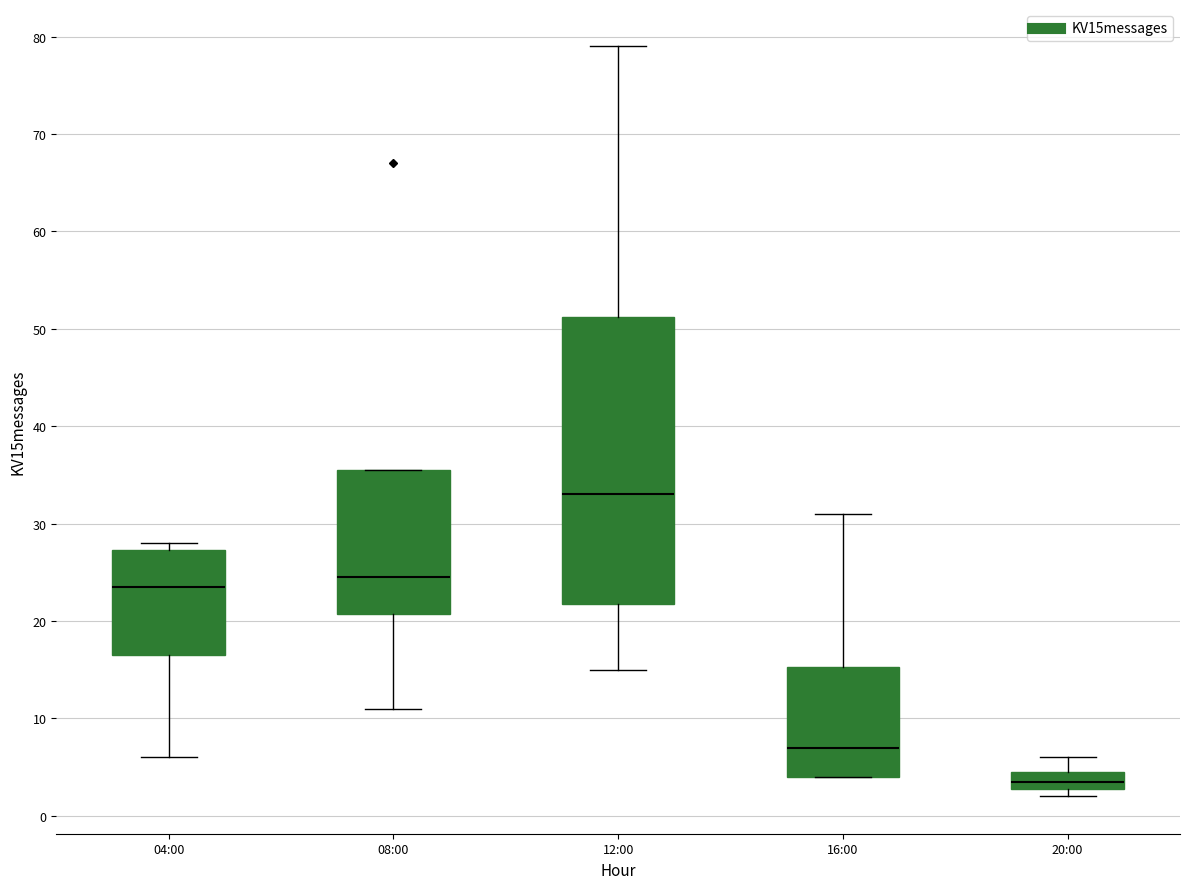

Which box is the tallest, from its lower edge to its upper edge?

12:00